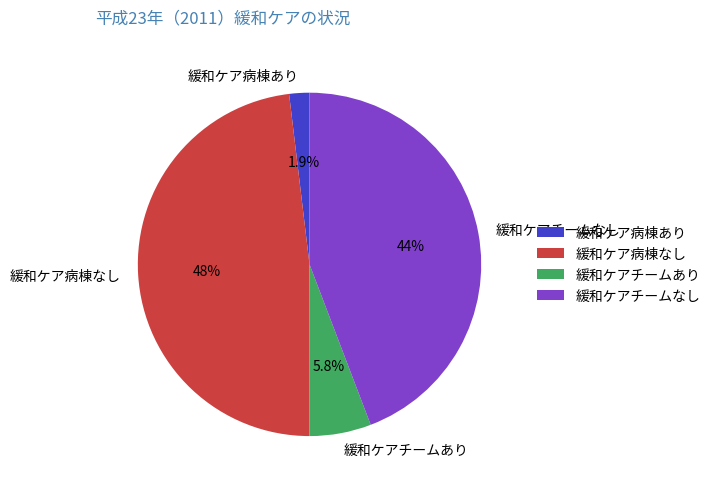

Which category has the biggest portion of the pie?

緩和ケア病棟なし